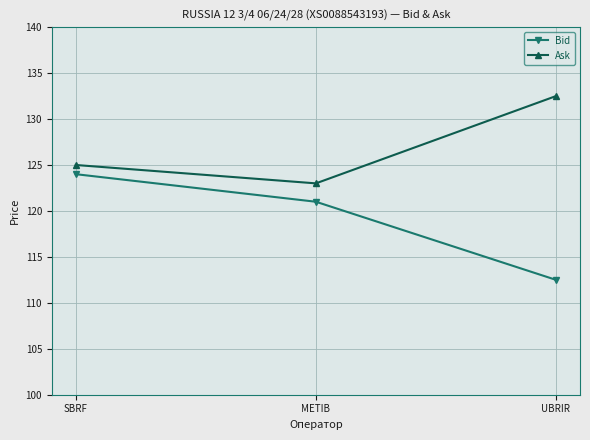

The value of Ask at UBRIR is 132.5. True or false?

True